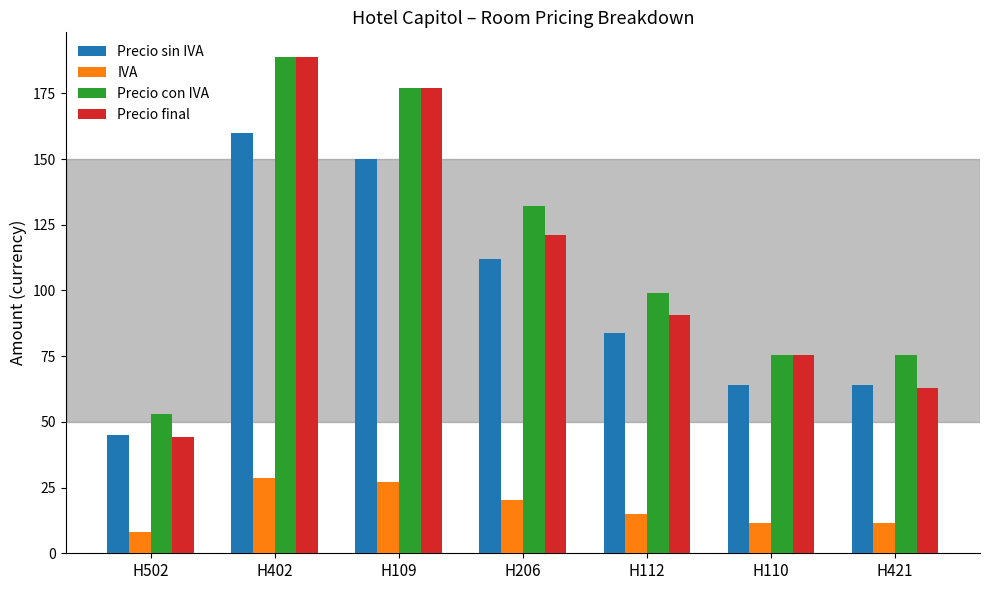

Which series has the largest range (max minus min)?

Precio final